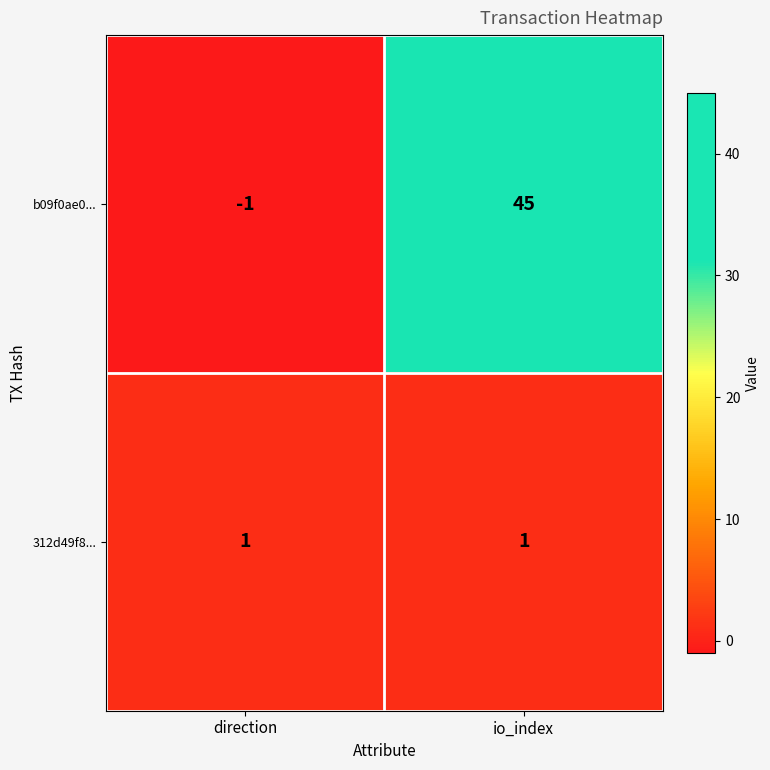

True or false: b09f0ae0... has a value of -1 at direction.

True